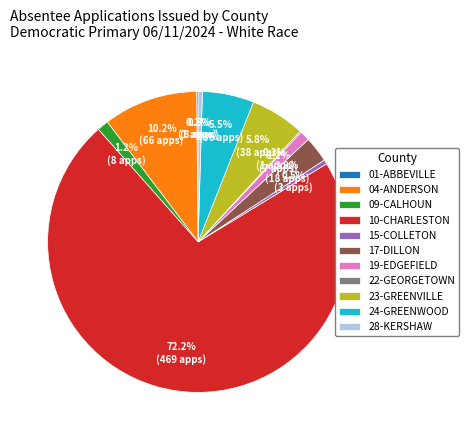

Is the sum of 23-GREENVILLE and 15-COLLETON greater than half?

No